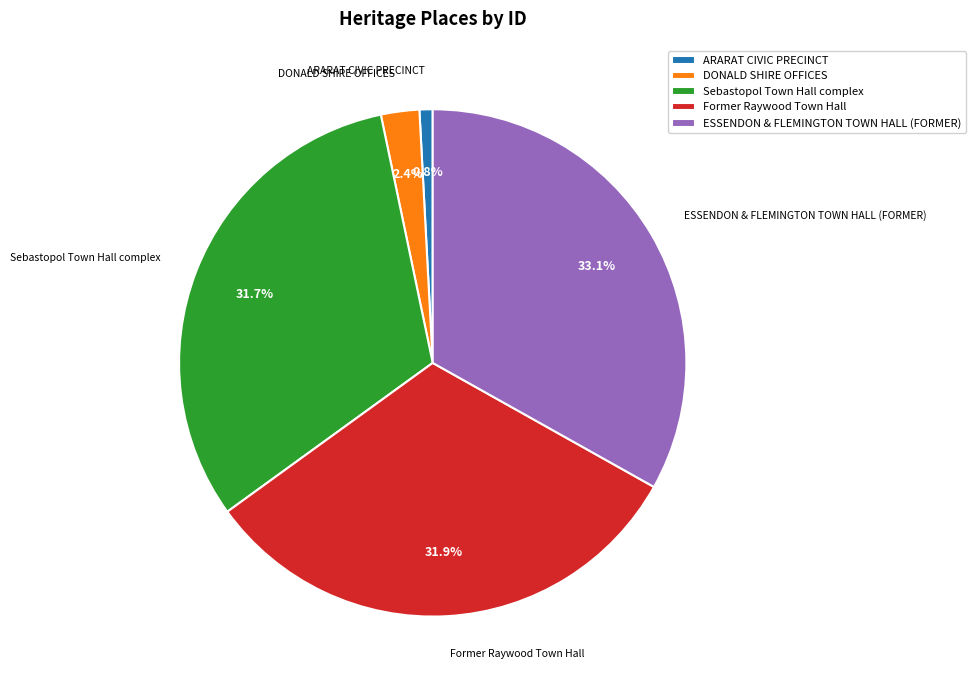

What percentage is NOT represented by DONALD SHIRE OFFICES?

97.6%